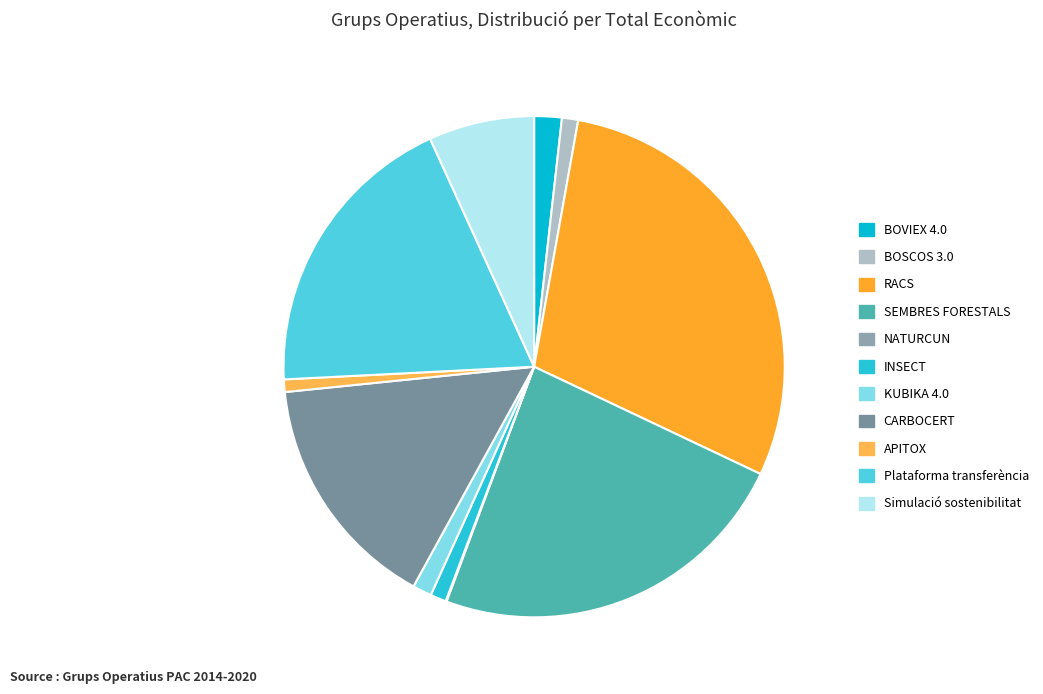

Which slice is the largest?

RACS